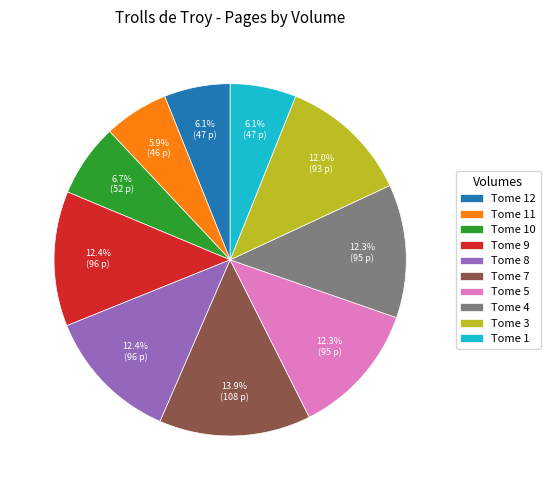

The Tome 7 slice represents 3% of the pie. True or false?

False